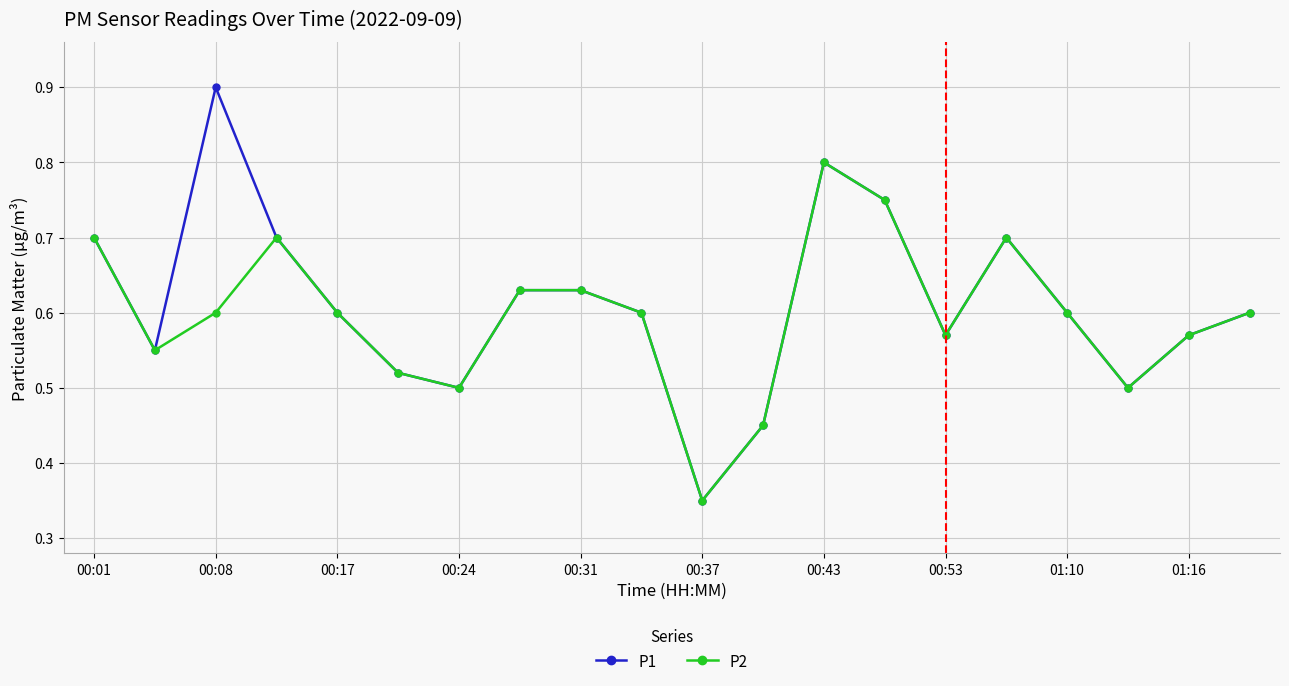

Count the P2 values in the range 0 to 1.

20